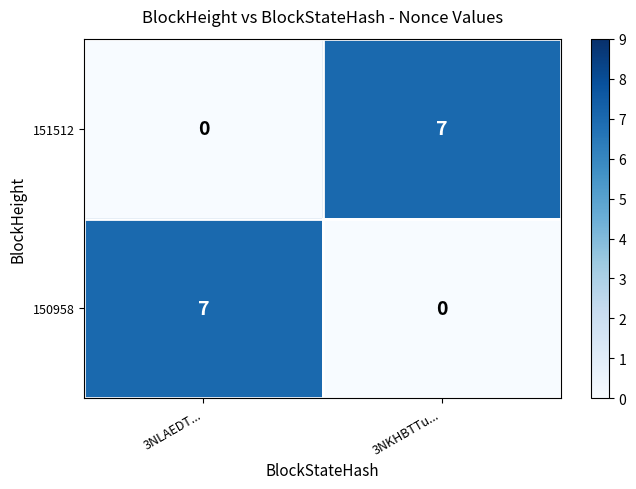

What is the difference between the highest and lowest values at 3NLAEDT...?

7